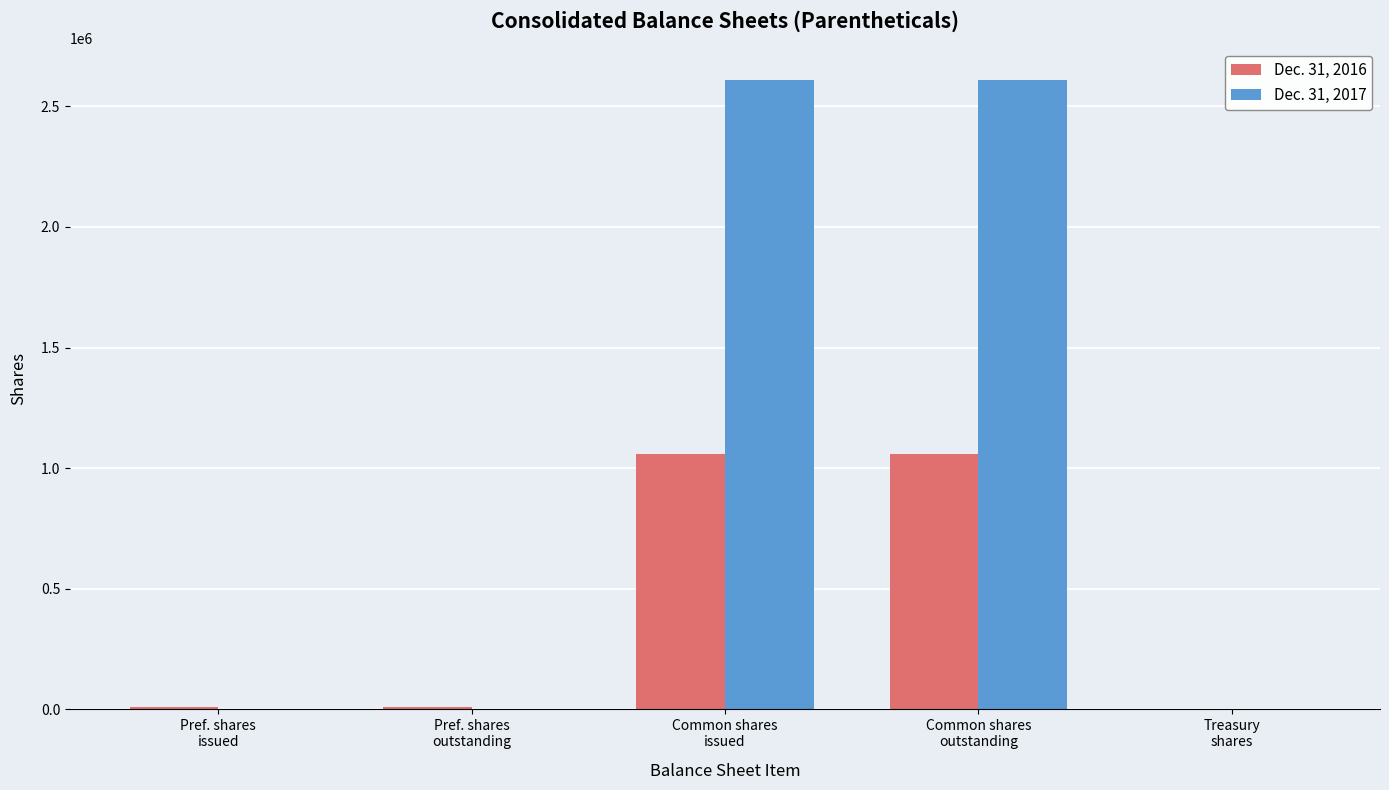

Which series has the largest total across all categories?

Dec. 31, 2017